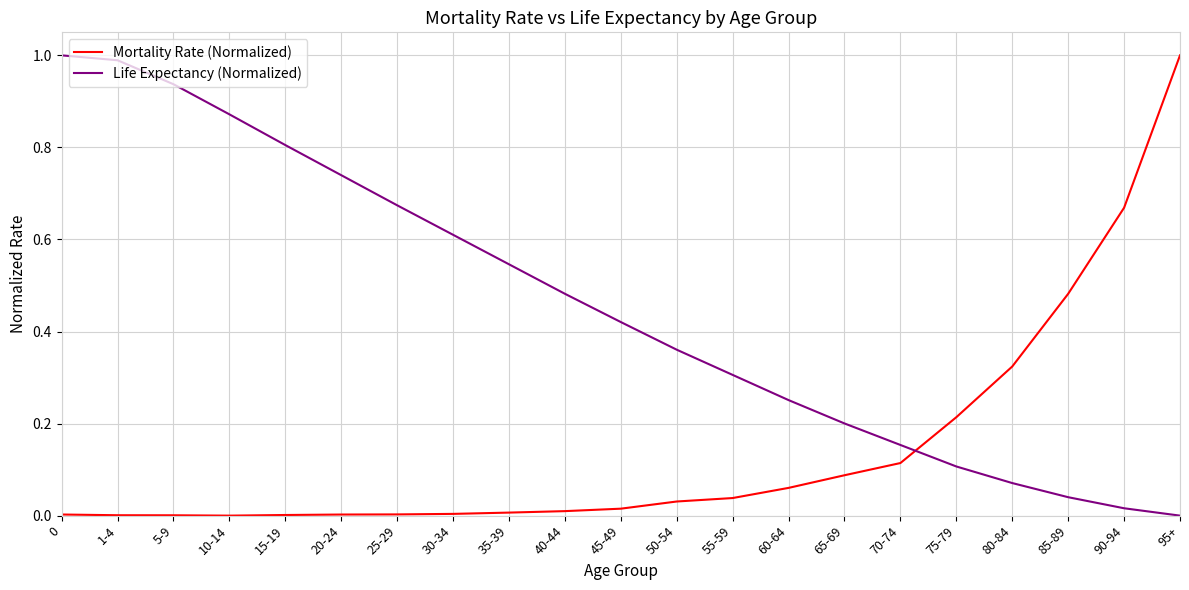

True or false: Life Expectancy (Normalized) and Mortality Rate (Normalized) intersect in this chart.

True